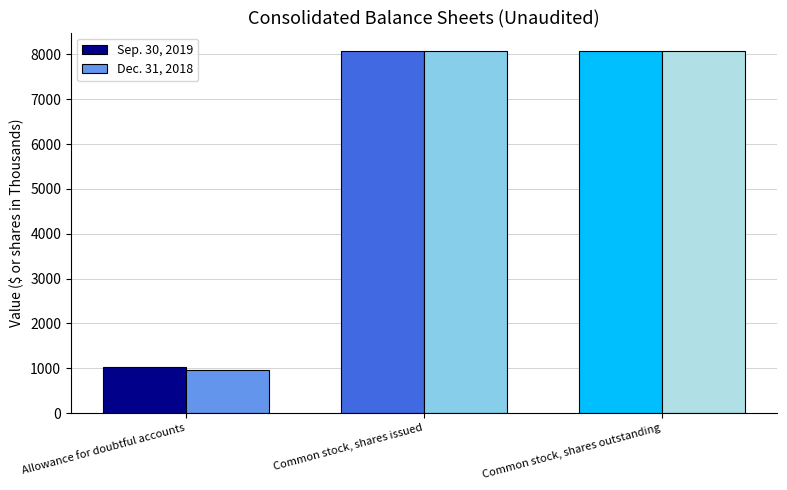

At which label does Sep. 30, 2019 reach its minimum?

Allowance for doubtful accounts